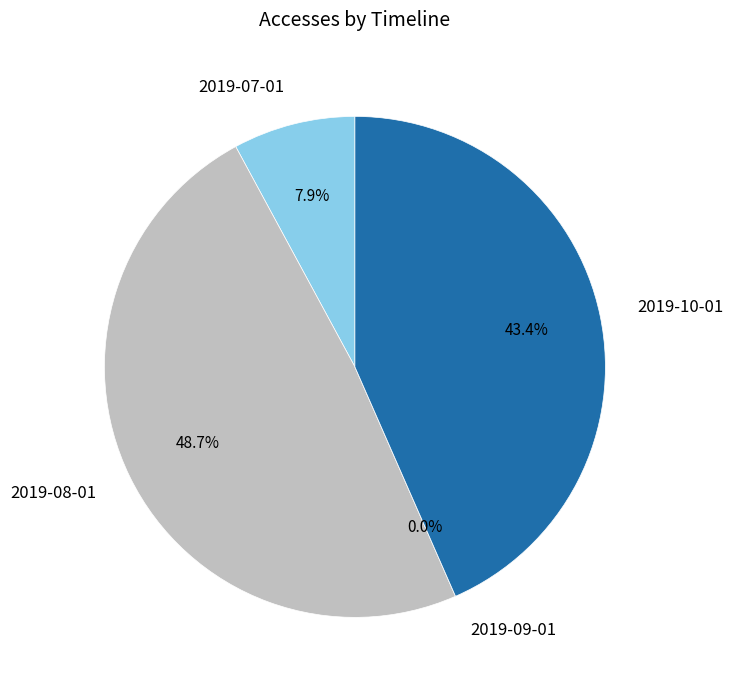

Does 2019-08-01 represent more than half of the total?

No